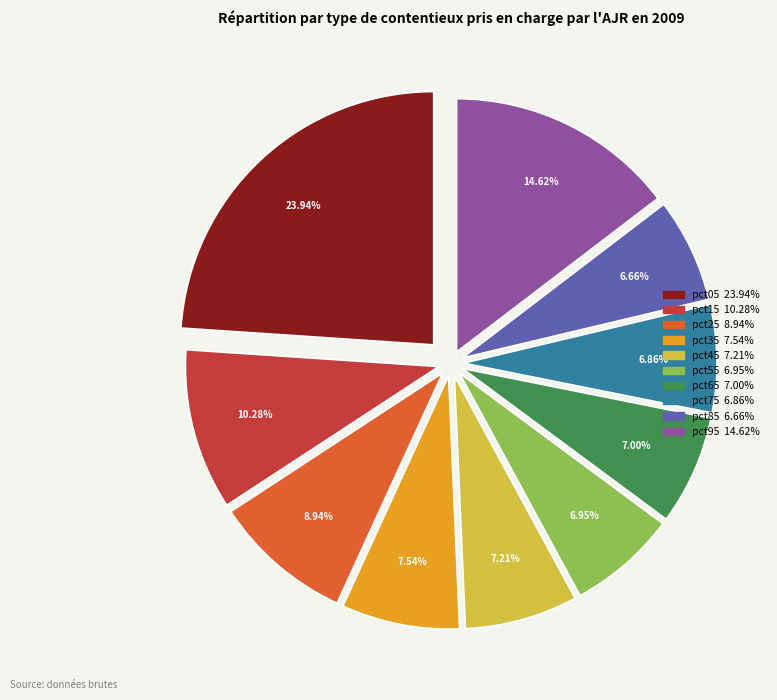

How many segments does this pie chart have?

10